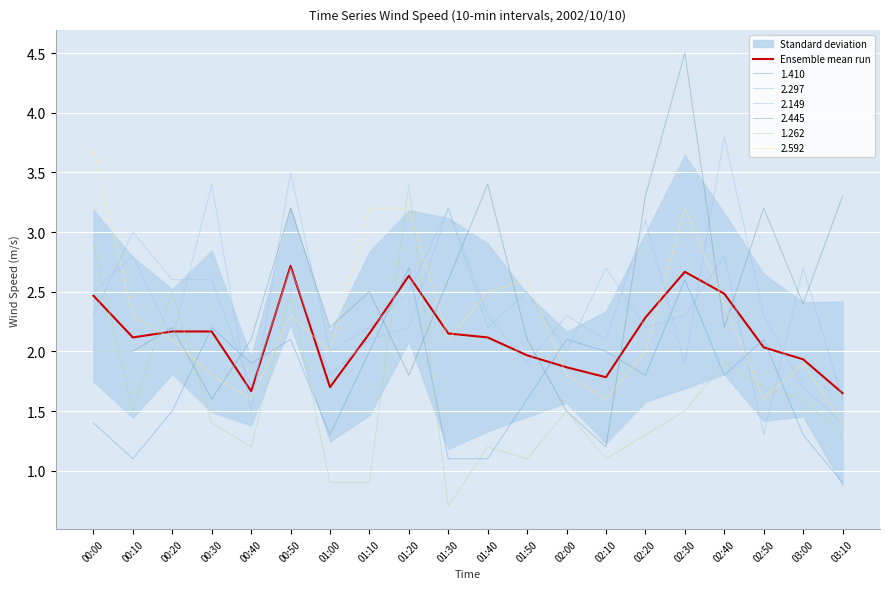

What is the value of the 20th point from the left?

1.7